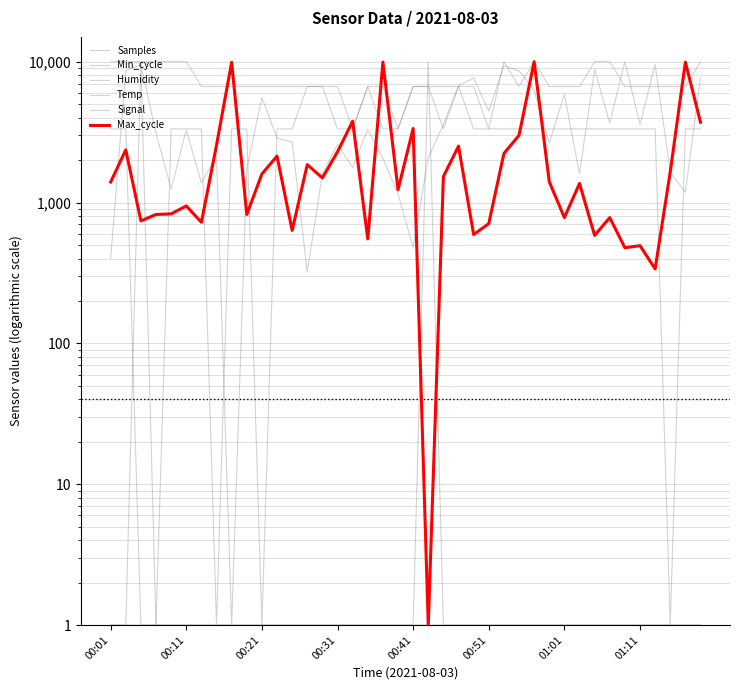

True or false: Min_cycle and Temp cross at least once.

False